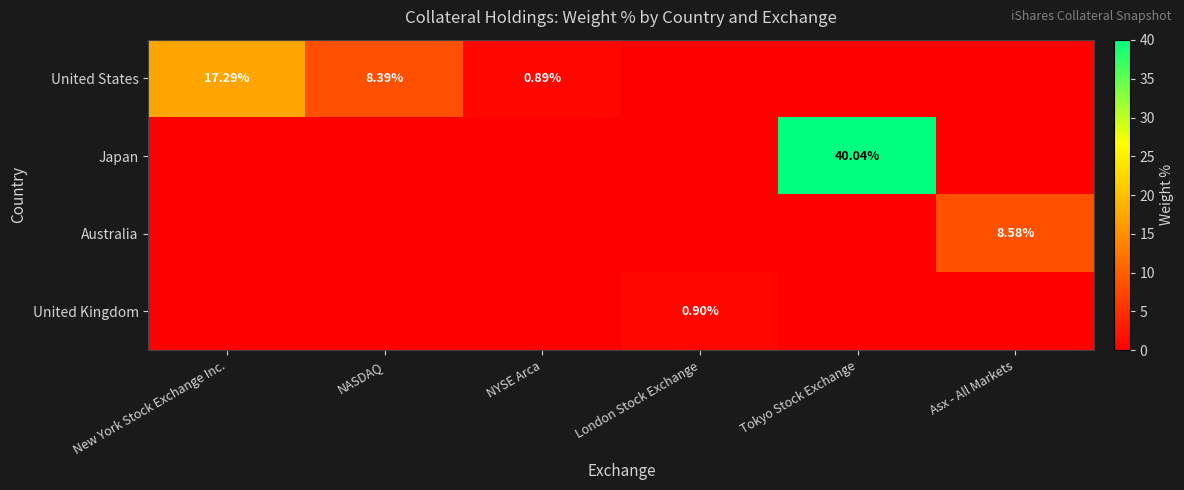

Is it true that Japan equals 40.0 at Tokyo Stock Exchange?

True